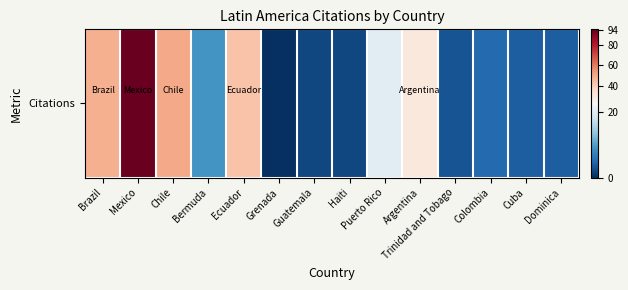

List the labels in order of value, smallest first.

Grenada, Guatemala, Haiti, Trinidad and Tobago, Cuba, Dominica, Colombia, Bermuda, Puerto Rico, Argentina, Ecuador, Brazil, Chile, Mexico